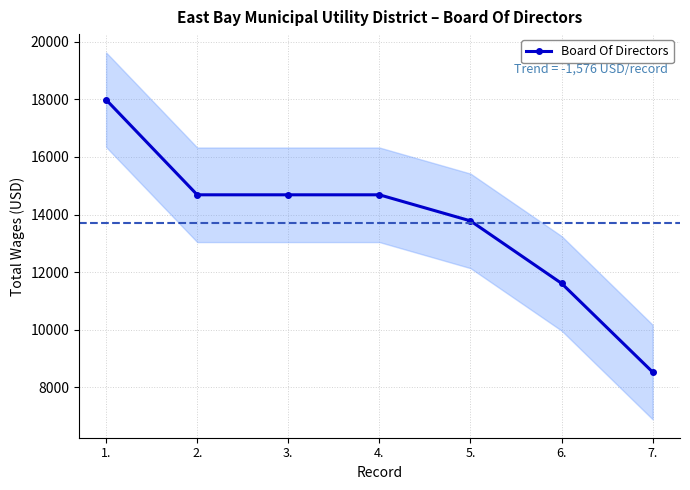

Is it true that the value at 1. is 17985?

True